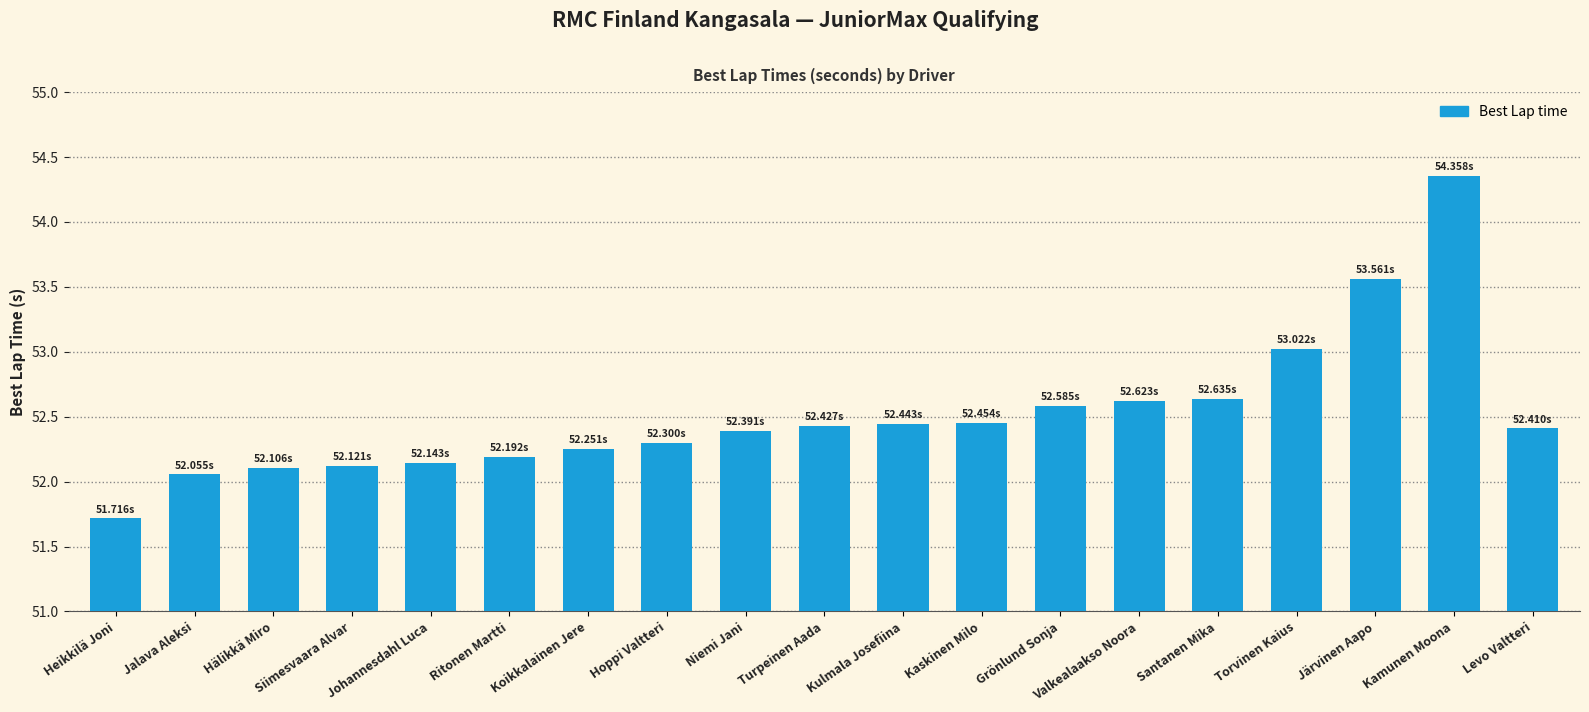

How many series are shown in this chart?

1